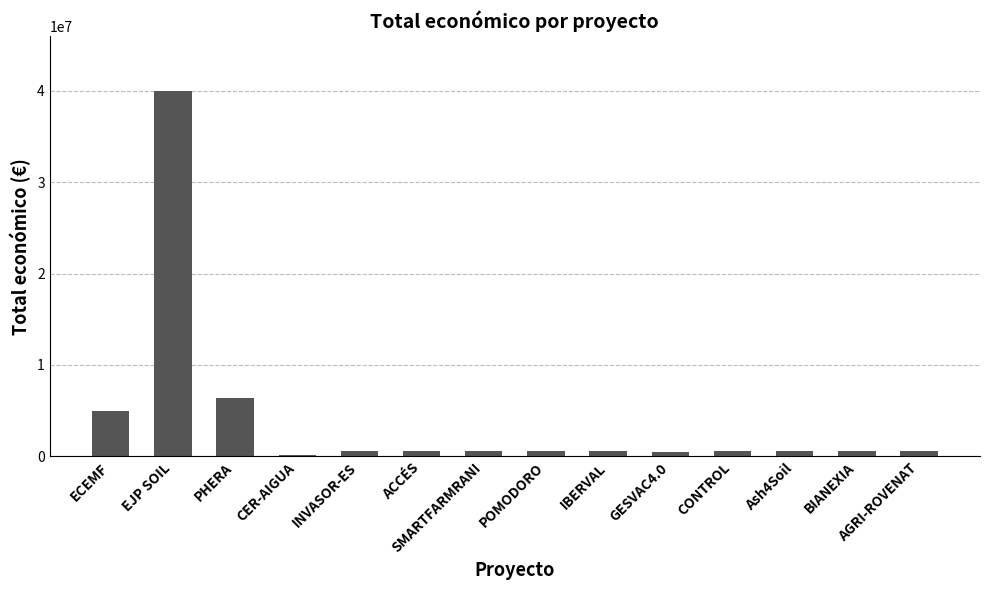

What position from the right is PHERA?

12